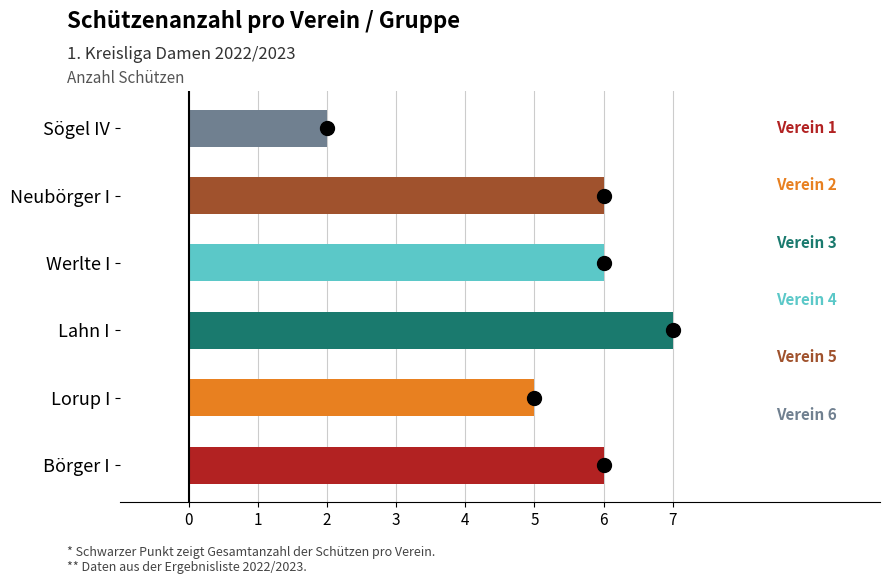

What is the total value across all series at Börger I?

6